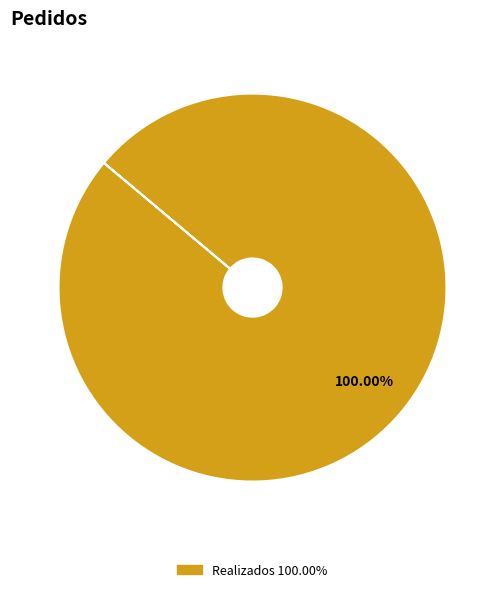

Is there a majority slice in this chart?

Yes